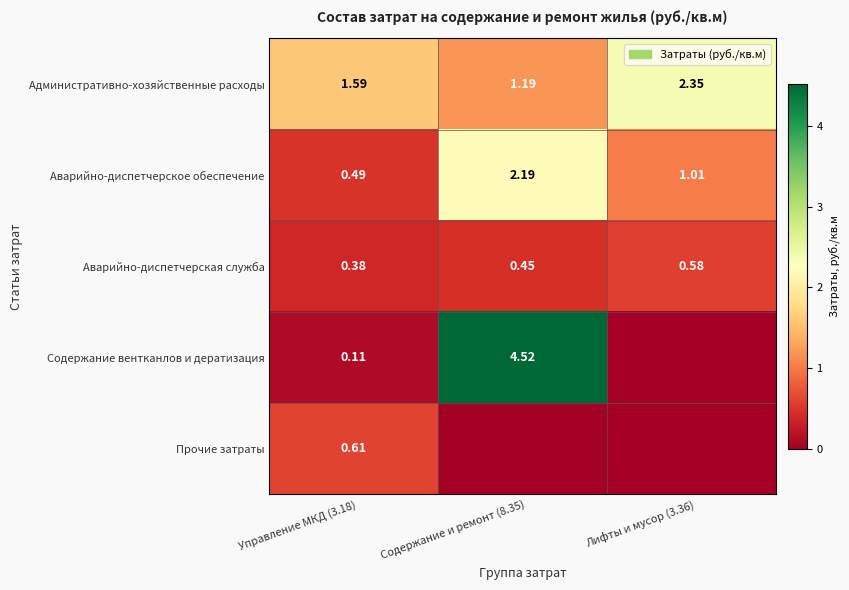

How many data points does each series have?

3